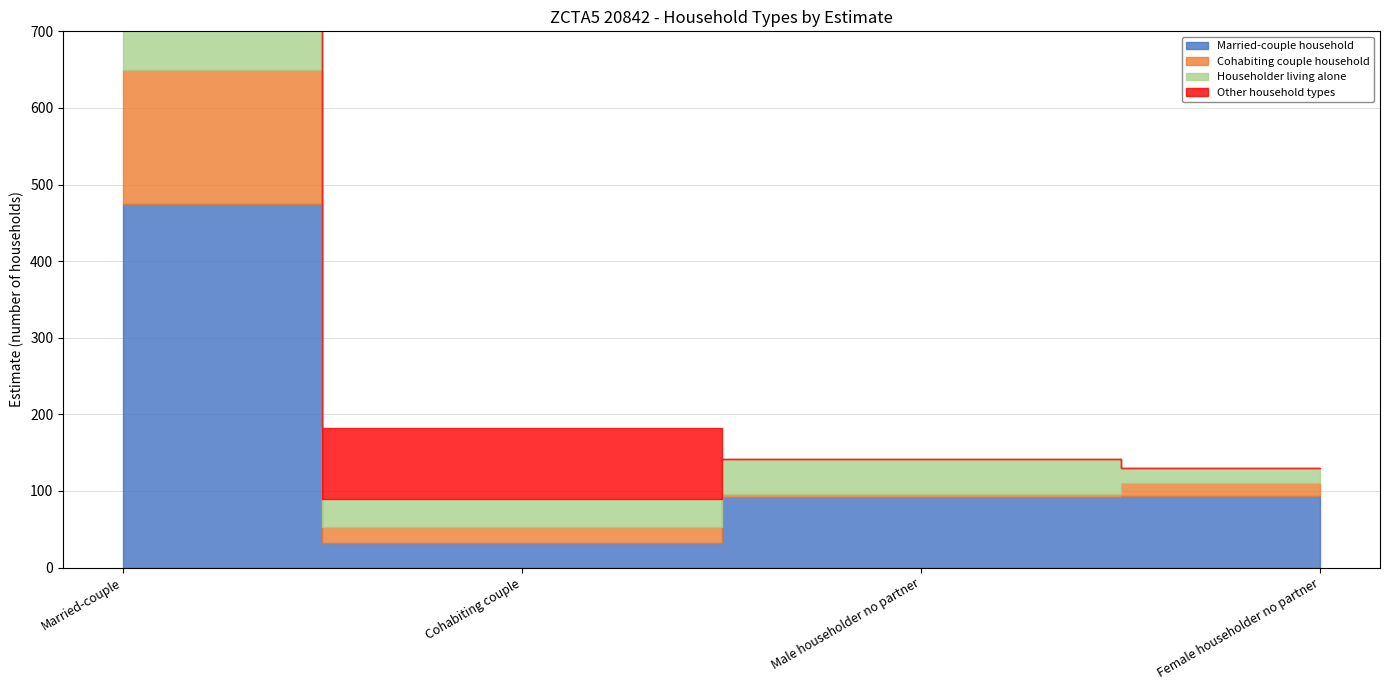

At which category is the sum across all series the highest?

Married-couple